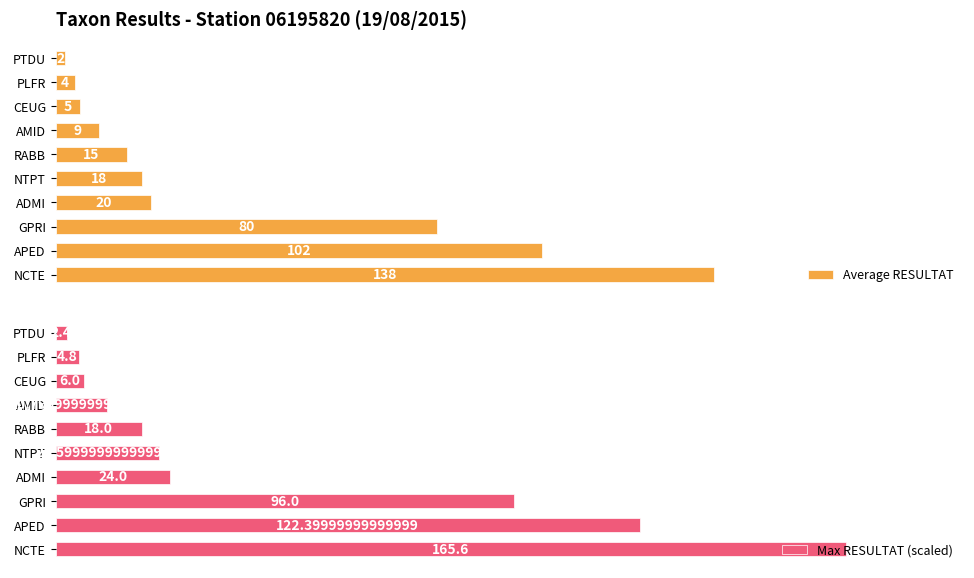

List the series in order of their peak value, lowest first.

Average RESULTAT, Max RESULTAT (scaled)